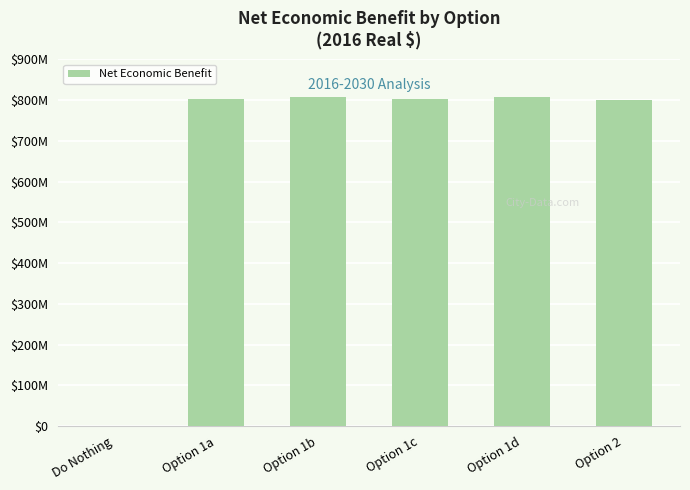

Reading left to right, transcribe all the data shown in this chart.

0.0	802698387.6	806804756.3	802457682.4	806499766.4	799677556.8